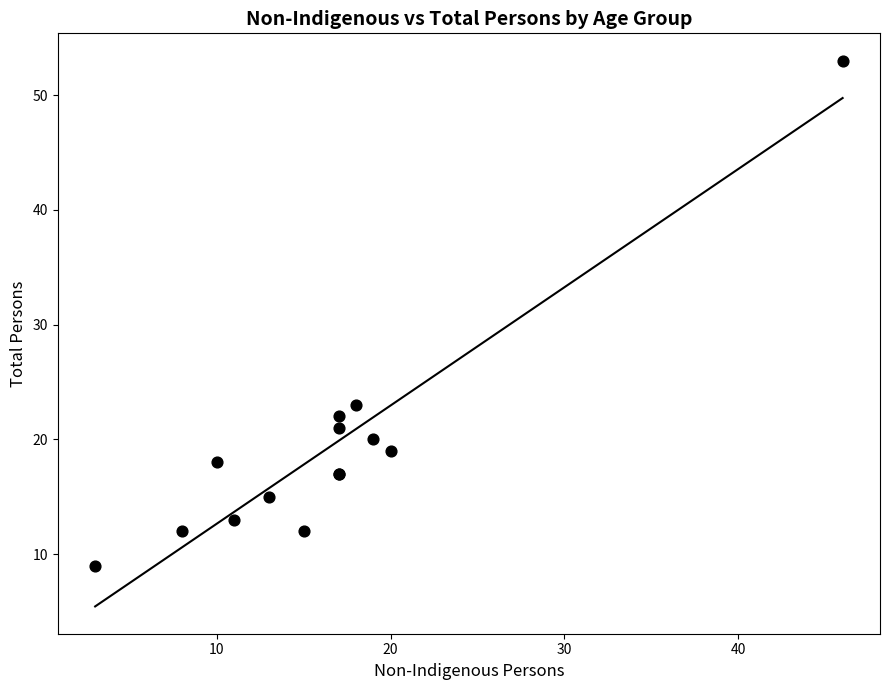

What Y value in the scatter plot is closest to 31?

23